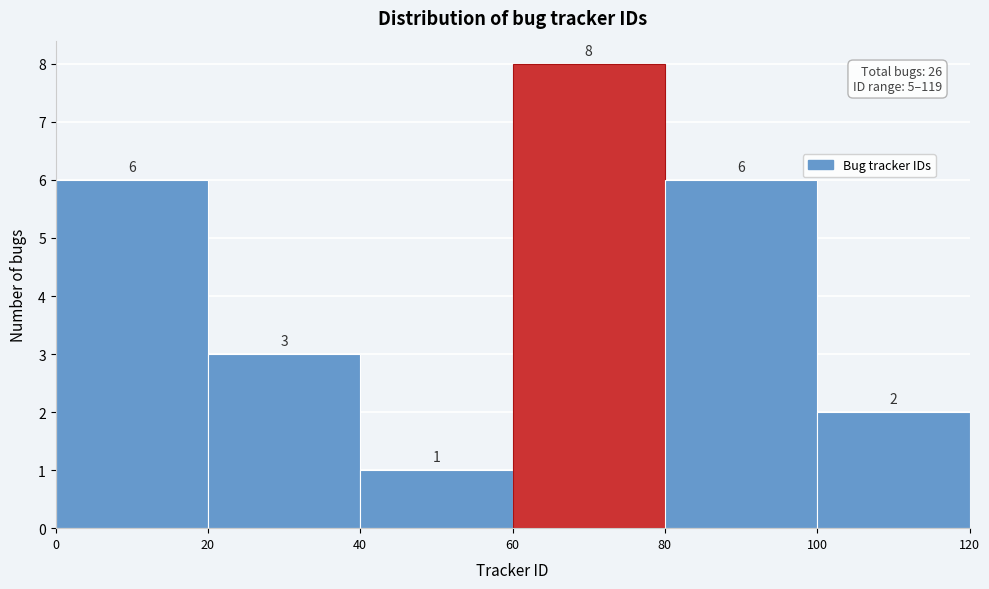

What is the height of the bar covering 80 to 100 on the x-axis?

6